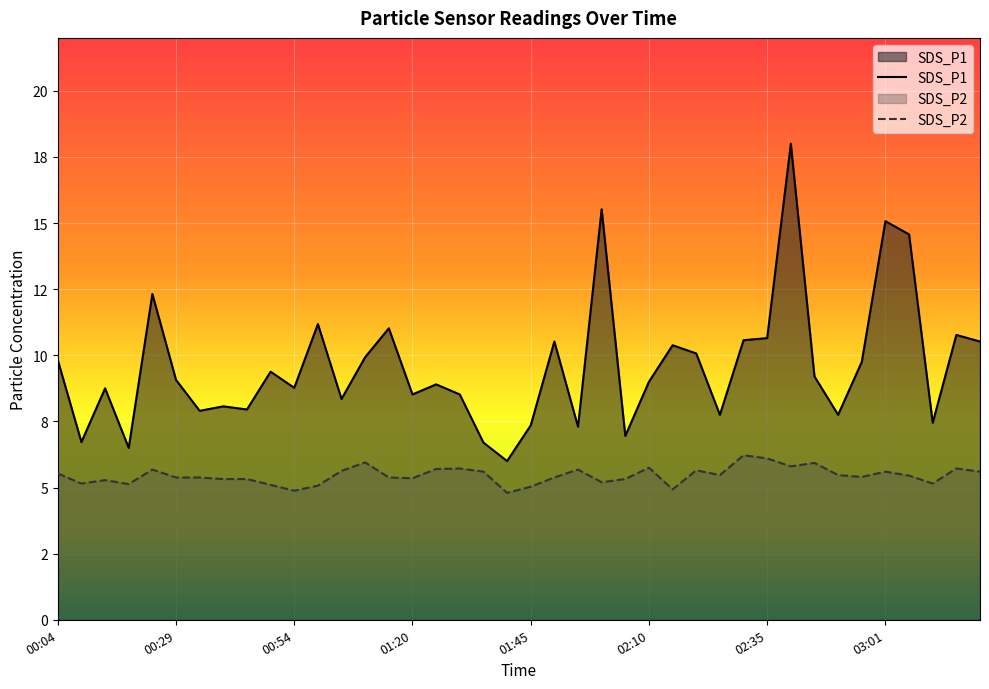

Reading left to right, transcribe all the data shown in this chart.

SDS_P1: 9.8	6.7	8.8	6.5	12.3	9.1	7.9	8.1	8.0	9.4	8.8	11.2	8.3	9.9	11.0	8.5	8.9	8.5	6.7	6.0	7.3	10.5	7.3	15.5	7.0	9.0	10.4	10.1	7.8	10.6	10.7	18.0	9.2	7.8	9.8	15.1	14.6	7.5	10.8	10.5
SDS_P2: 5.5	5.2	5.3	5.1	5.7	5.4	5.4	5.3	5.3	5.1	4.9	5.1	5.6	6.0	5.4	5.3	5.7	5.7	5.6	4.8	5.0	5.4	5.7	5.2	5.3	5.8	4.9	5.7	5.5	6.2	6.1	5.8	5.9	5.5	5.4	5.6	5.5	5.2	5.7	5.6